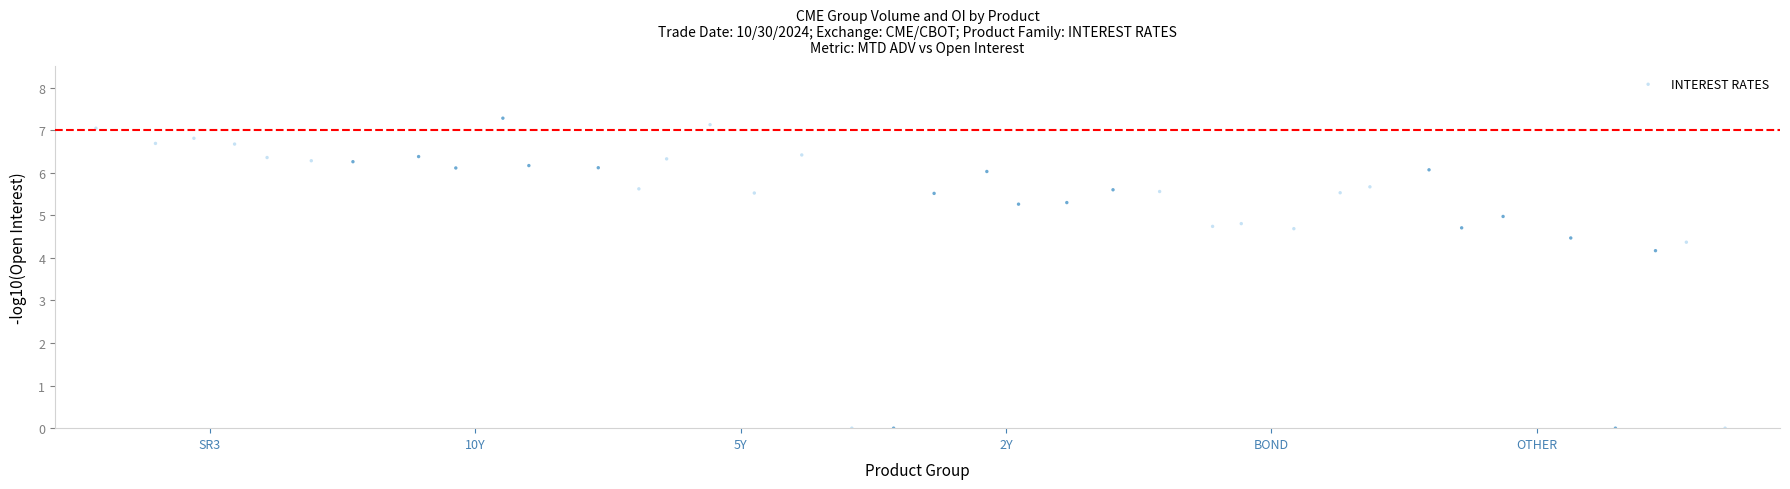

What is the range of X values (max minus min)?

36.8